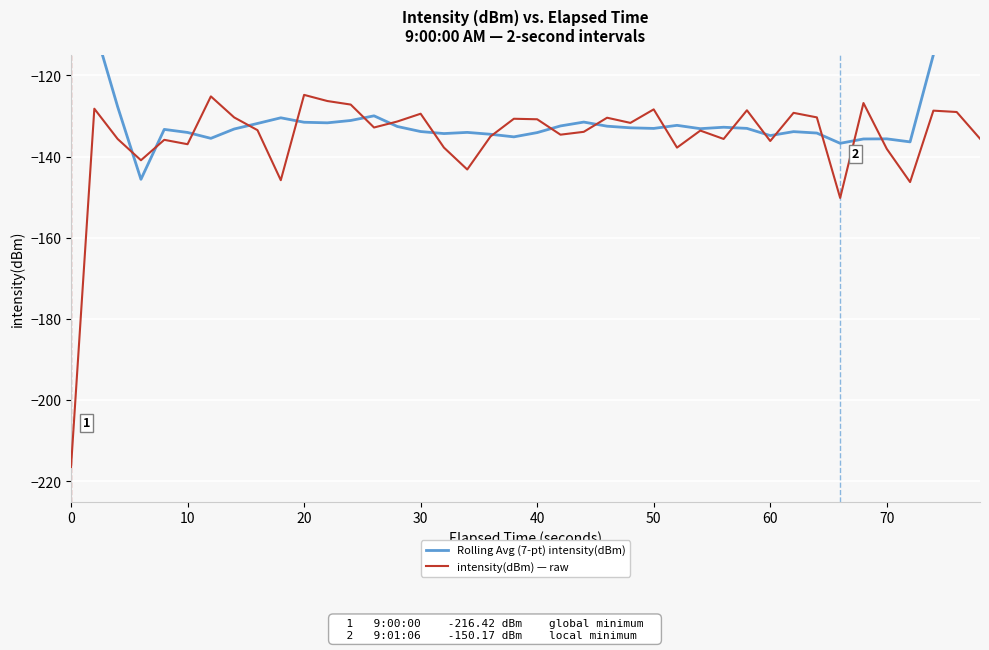

What is the highest value of the intensity(dBm) — raw series?

-124.8